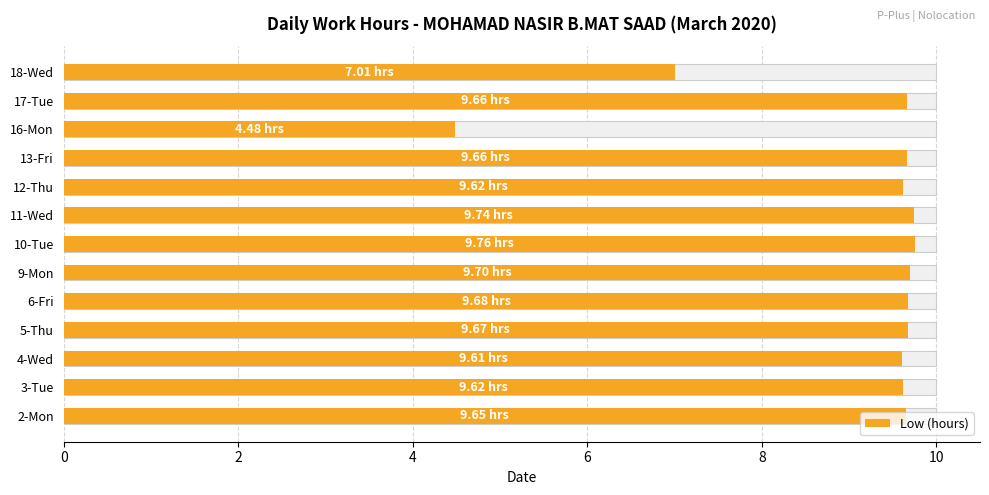

How many bars are there in total?

13